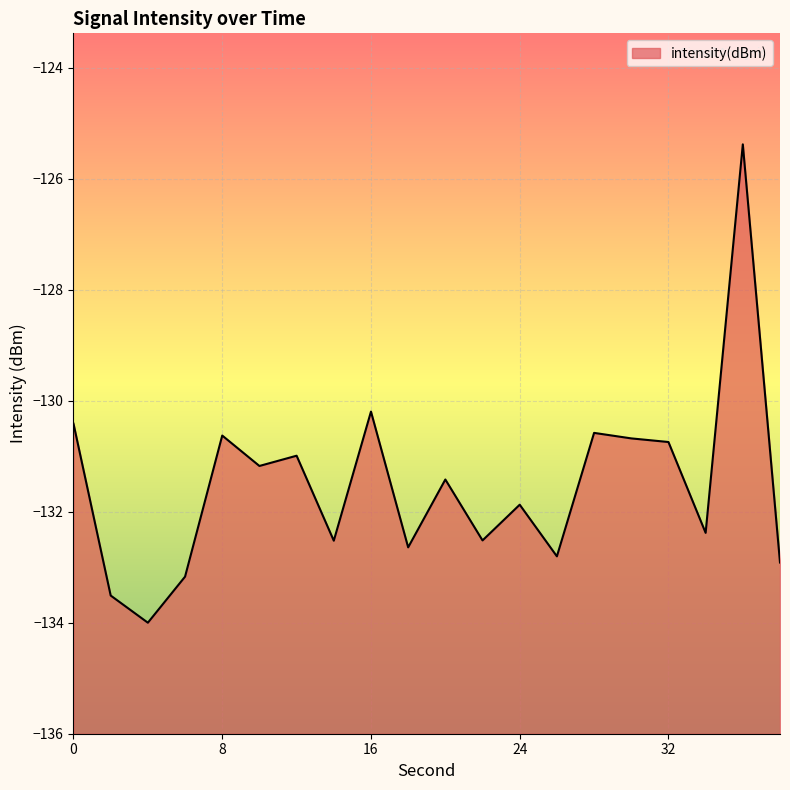

How many interior local valleys (lower than both neighbors) does the data have?

7